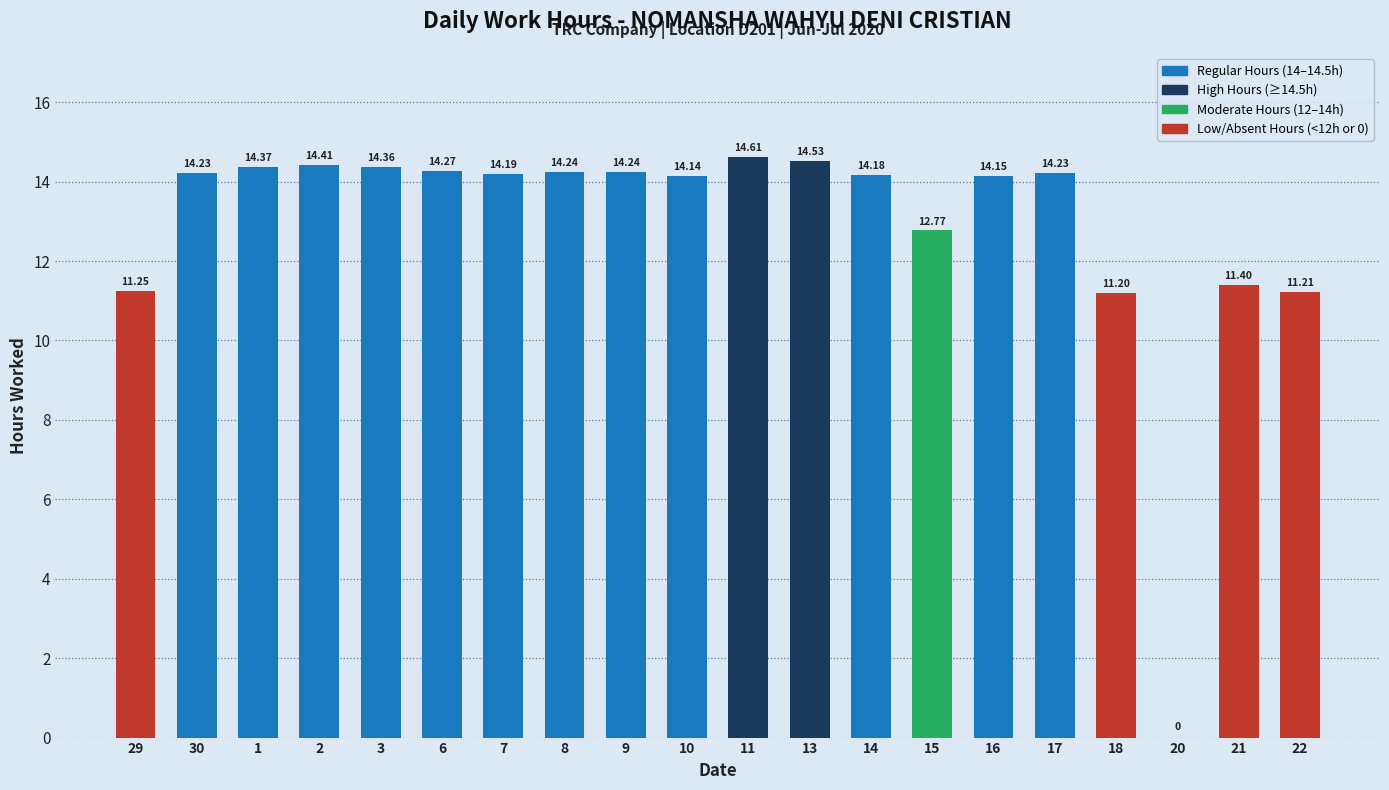

What is the approximate value at 7?

14.2